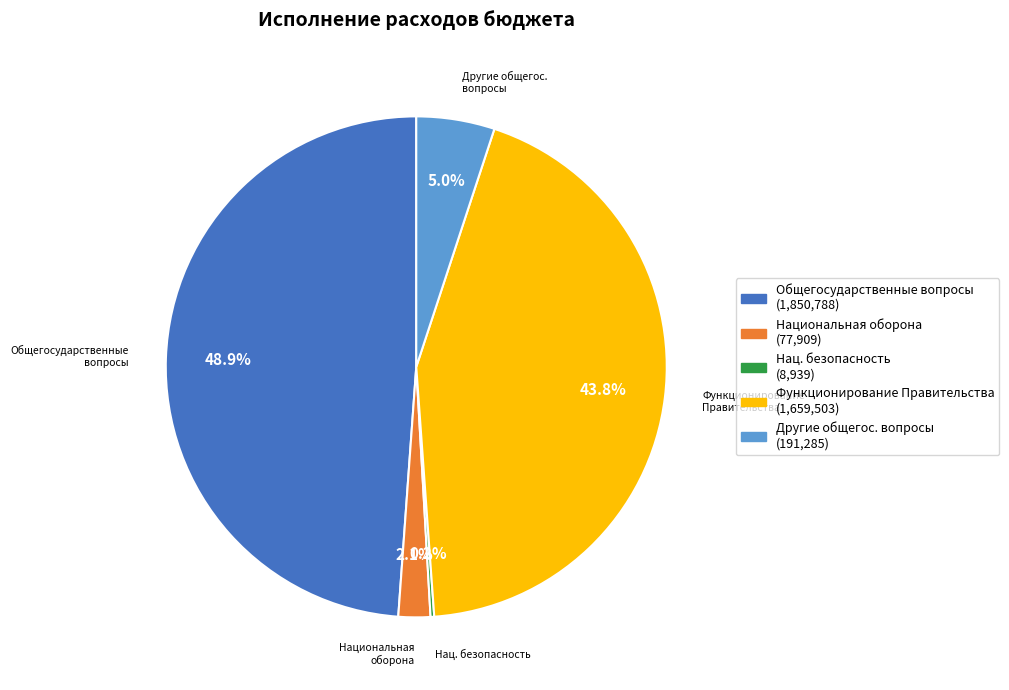

Is there a majority slice in this chart?

No